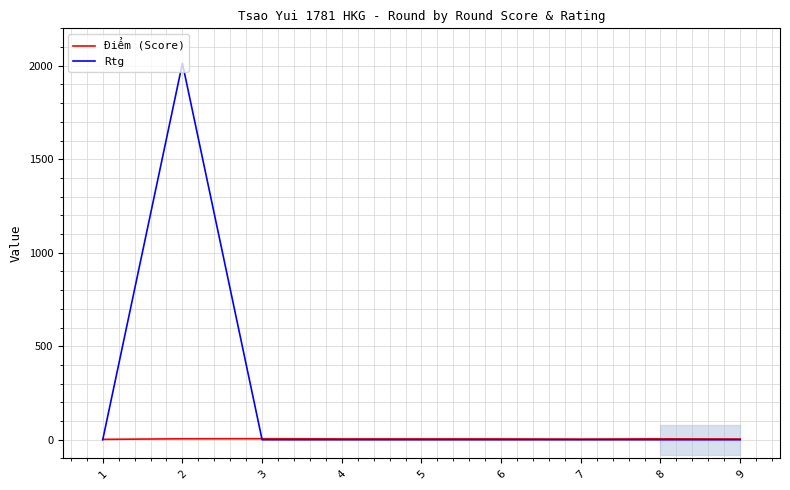

What is the difference between the highest and lowest values at 8?

5.0